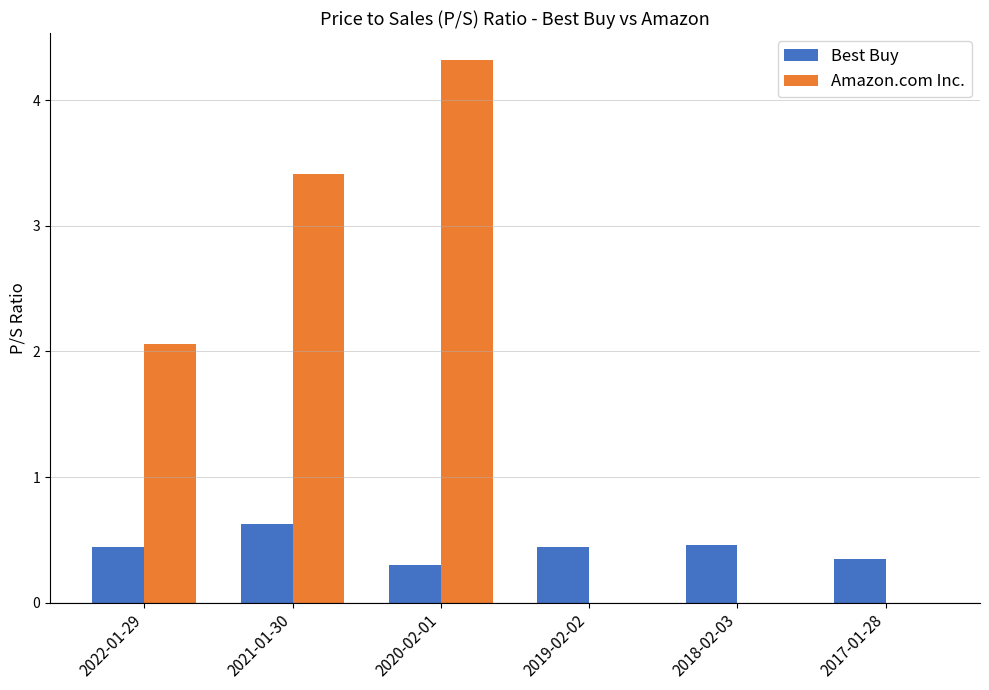

Between 2020-02-01 and 2017-01-28, which series saw the biggest shift?

Amazon.com Inc.